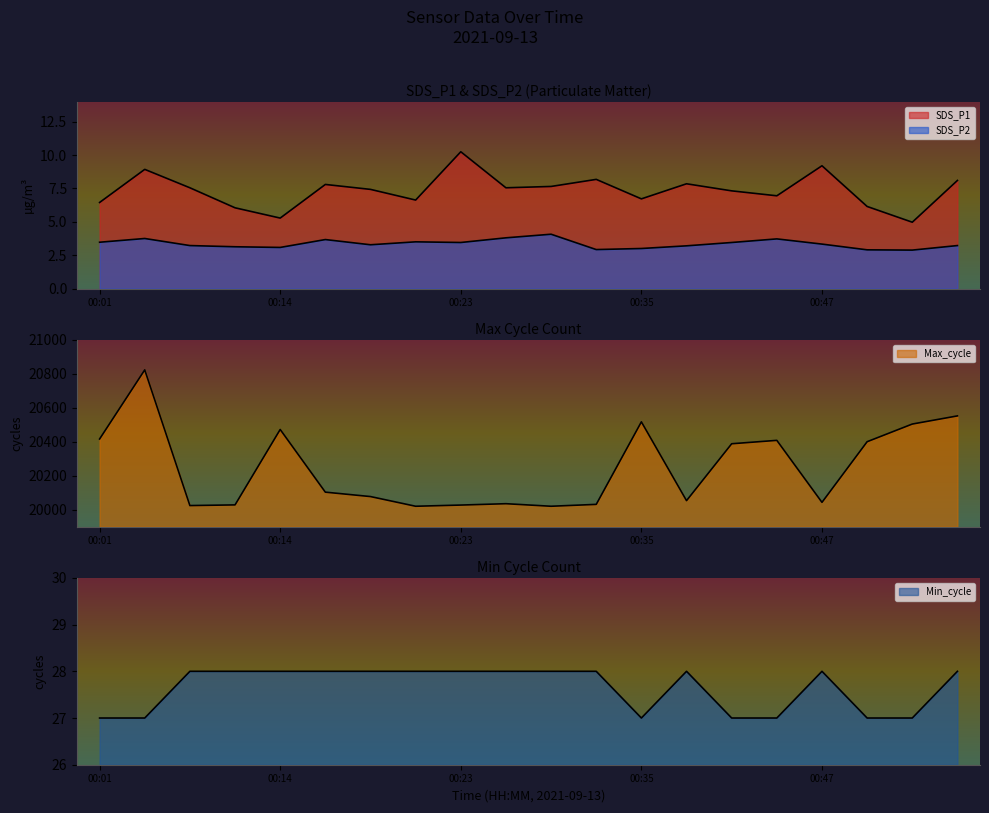

At how many categories does at least one series exceed 11986?

20